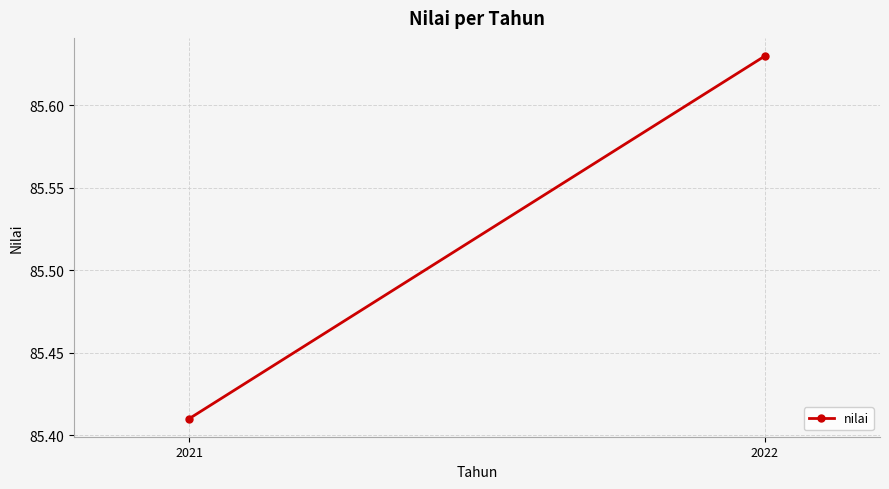

The value at 2021 is 85.4. True or false?

True